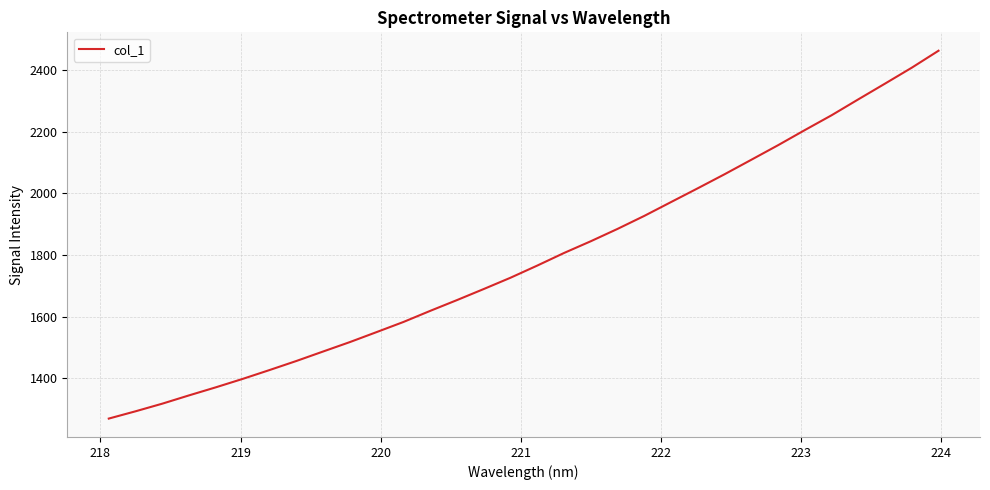

What is the greatest value displayed?

2463.0